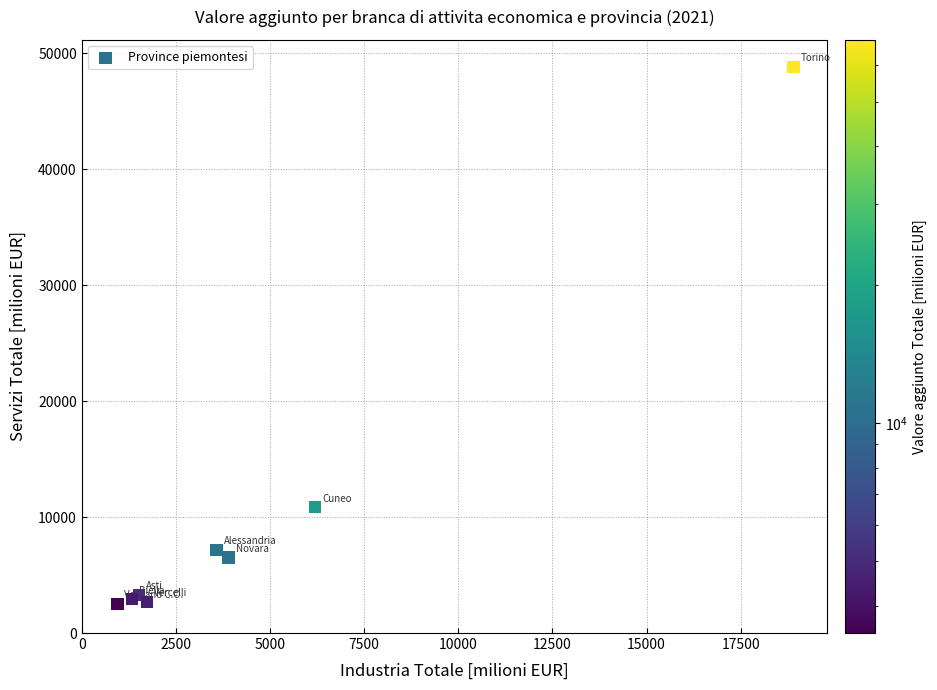

What Y value in the scatter plot is closest to 25677?

10849.9